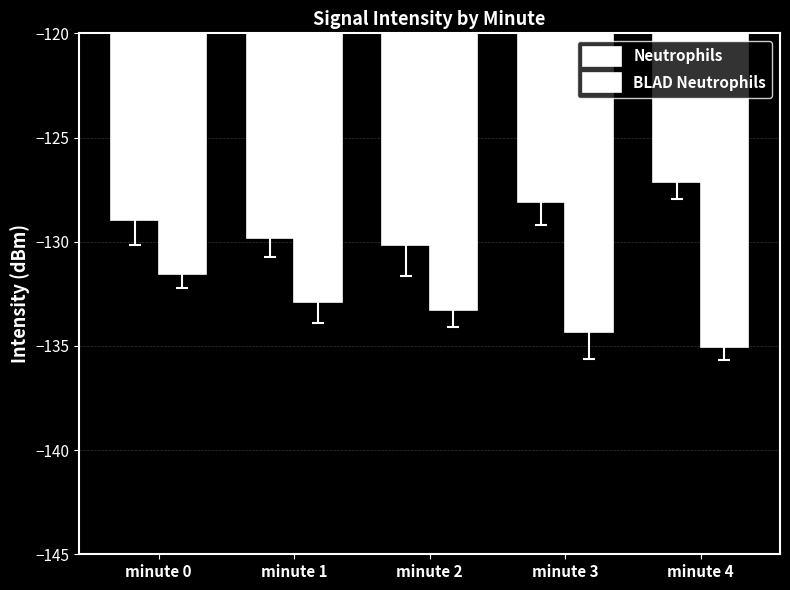

How many data points does each series have?

5